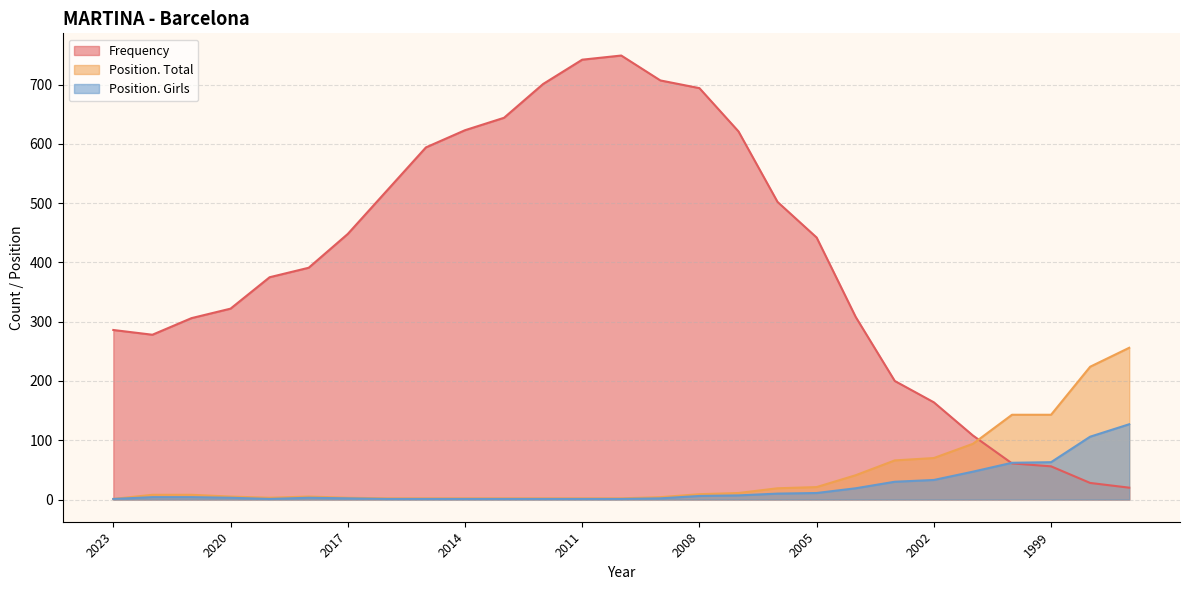

What is the value of the Position. Girls point at the 17th from the left?

7